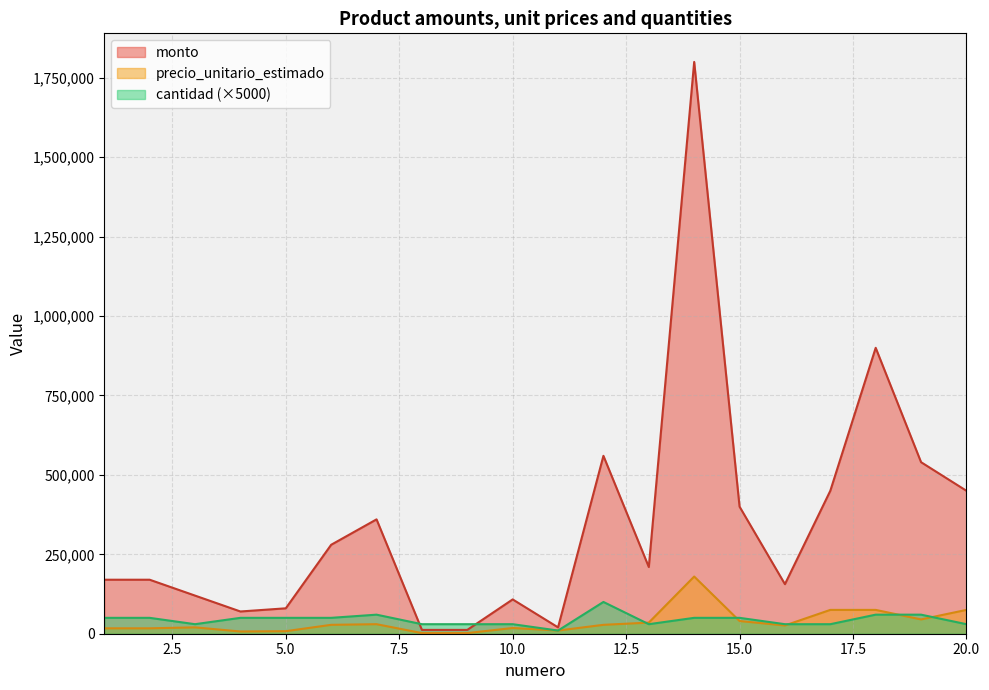

Read the cantidad value at 8.

30000